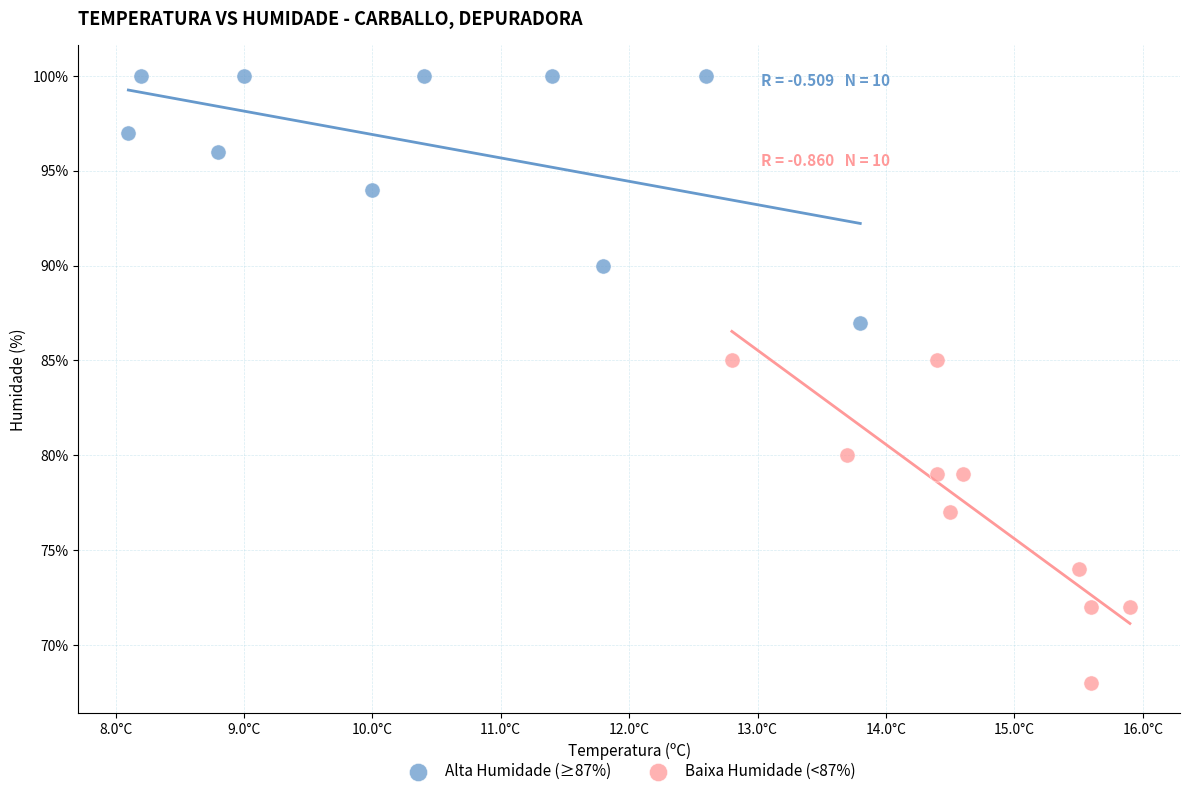

Which series contains the highest Y value?

Alta Humidade (≥87%)